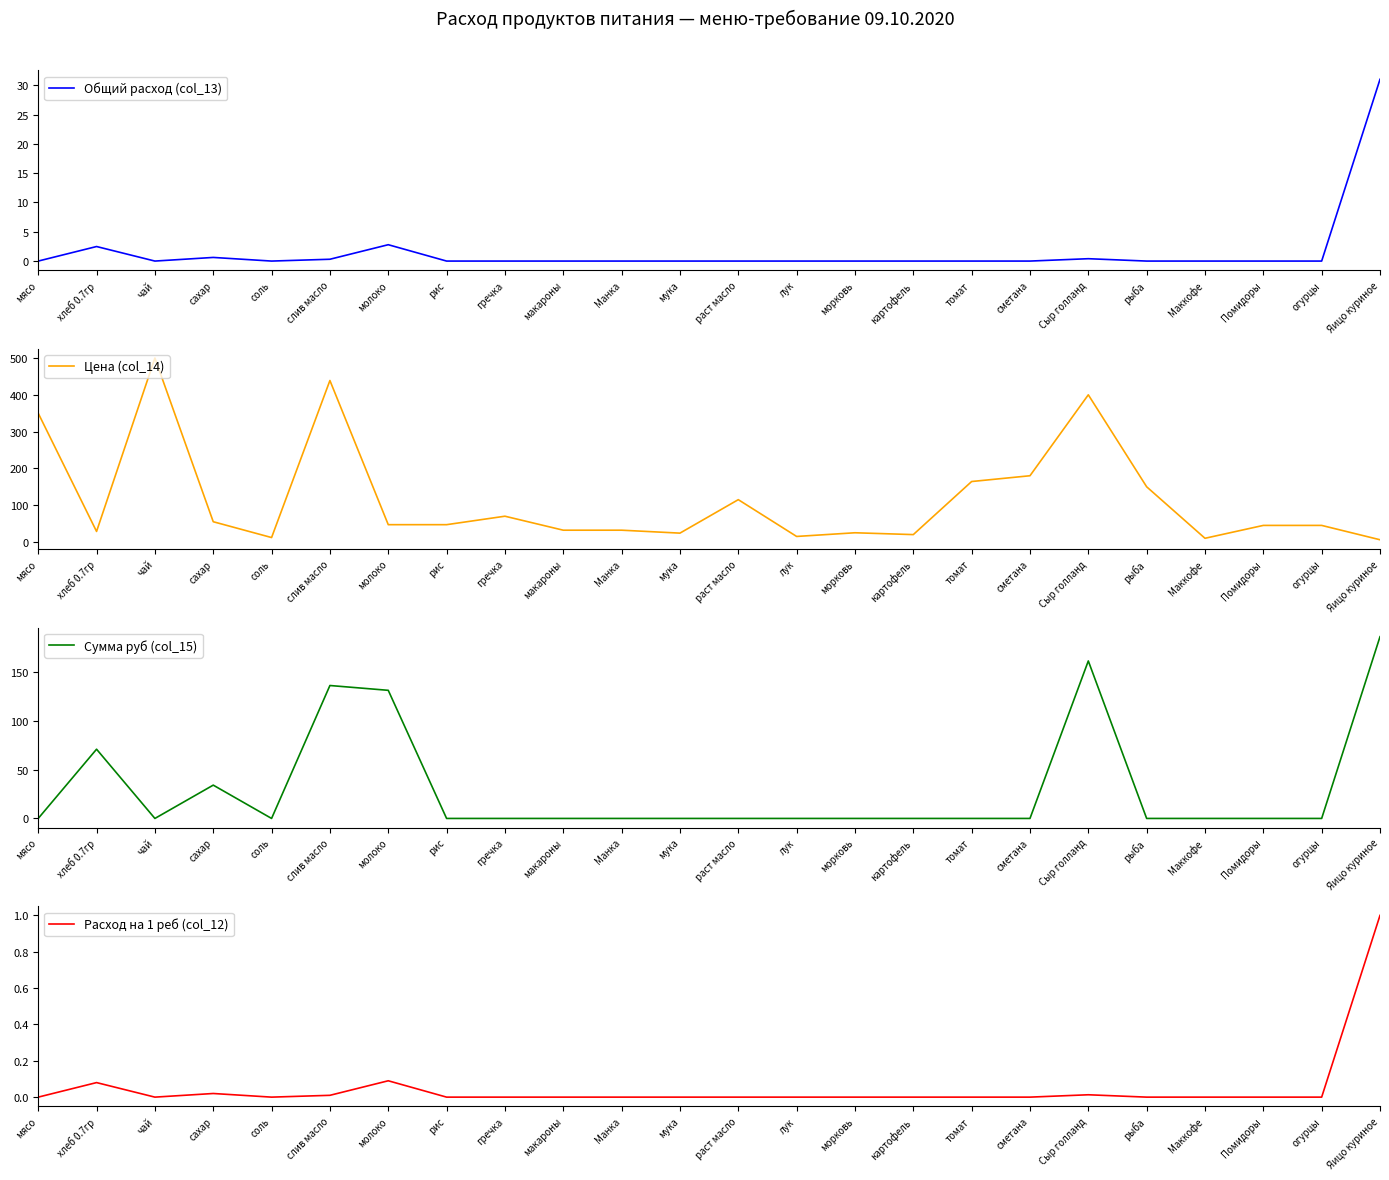

How many categories are shown in the chart?

24